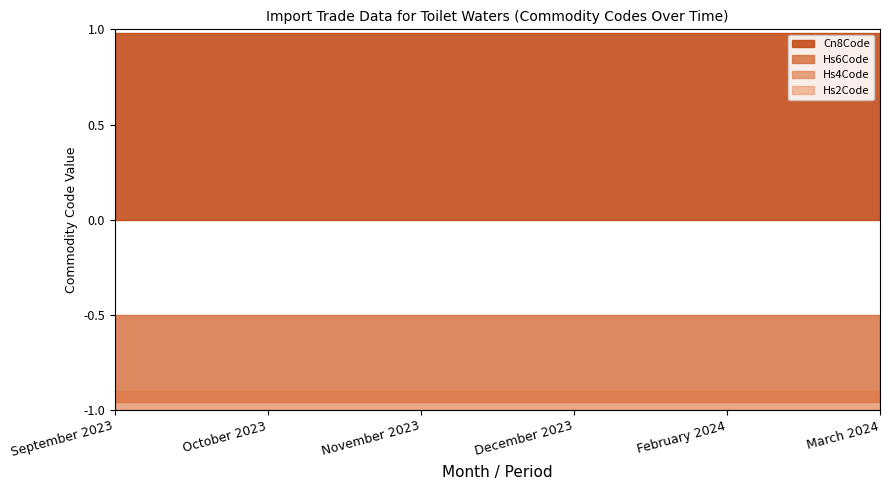

Does the chart display data point markers on the line(s)?

No